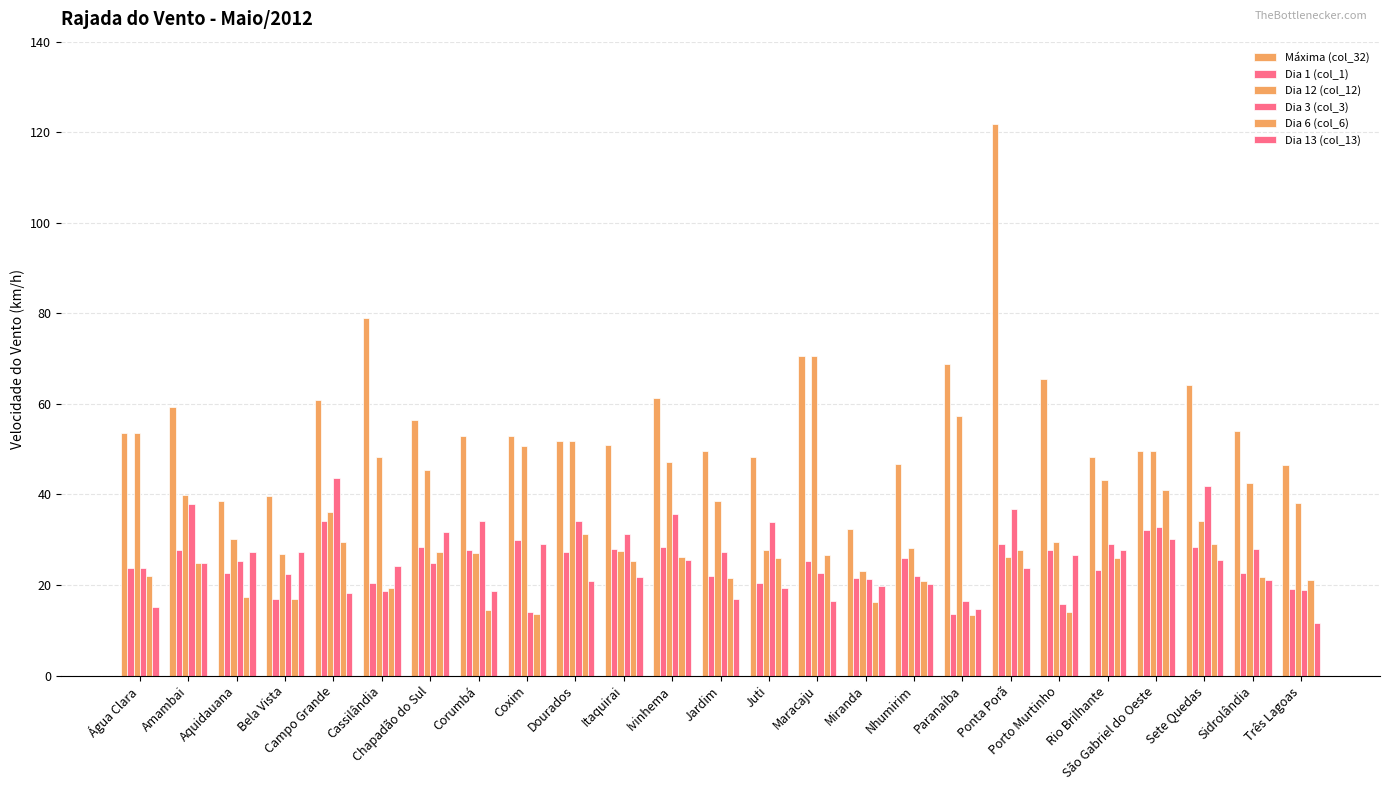

Count the number of categories in the chart.

25